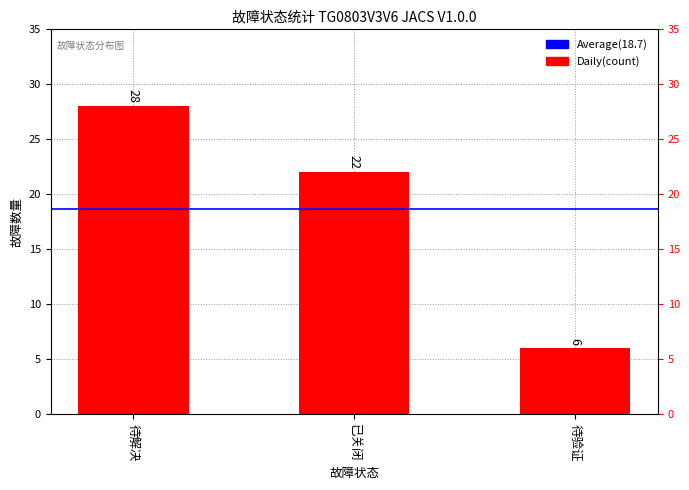

Is it true that the value at 已关闭 is 22?

True